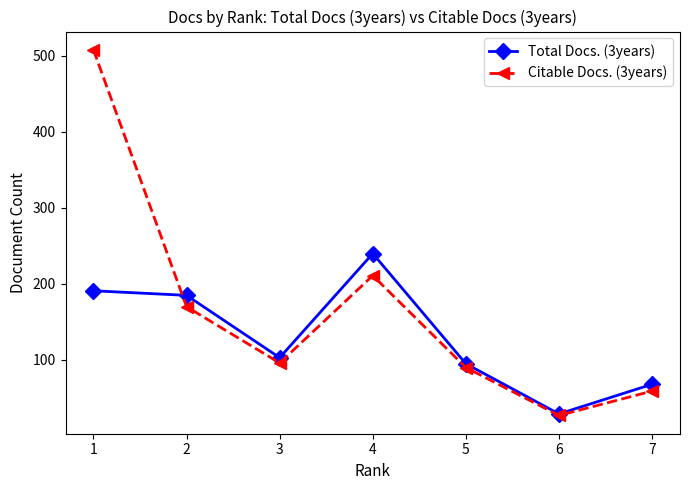

Which series ends up on top after the final intersection of Citable Docs. (3years) and Total Docs. (3years)?

Total Docs. (3years)